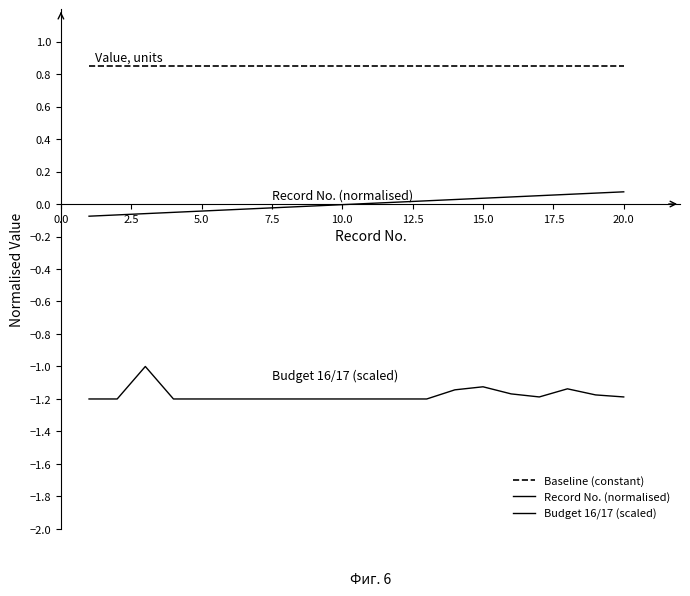

Does the chart display data point markers on the line(s)?

No